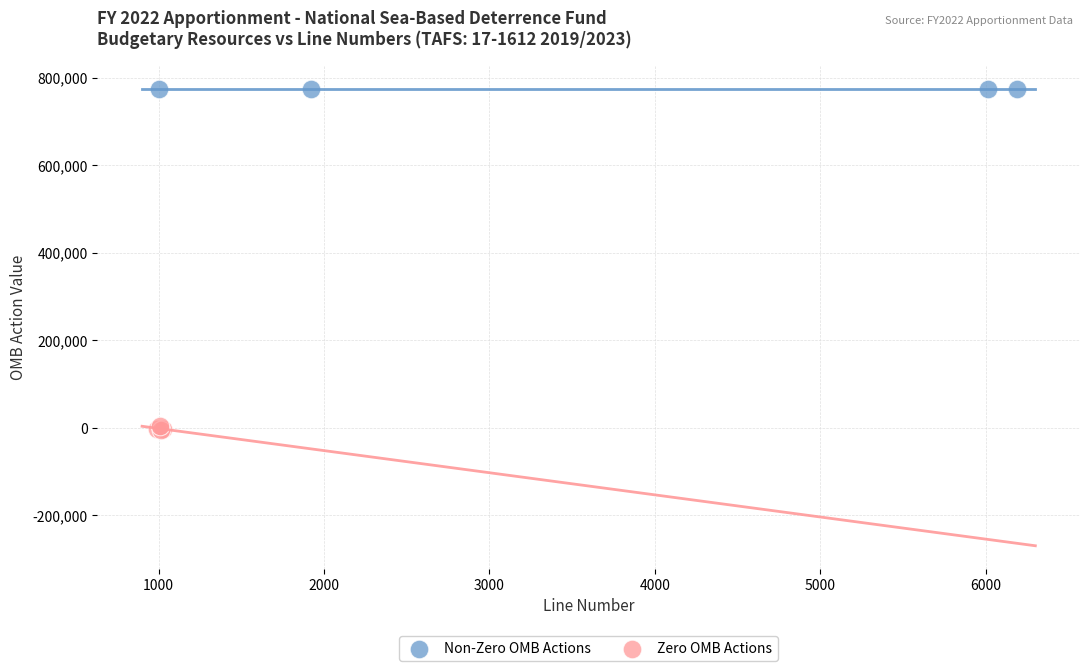

Which series contains the highest Y value?

Non-Zero OMB Actions